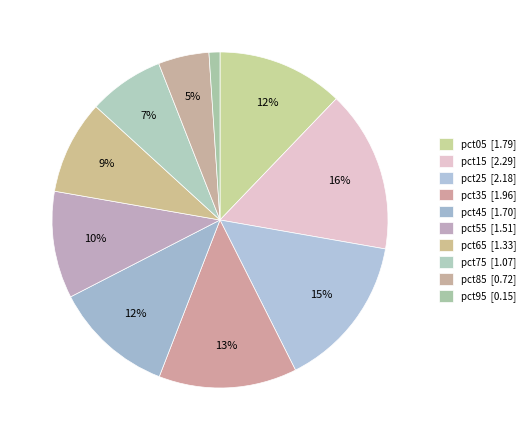

To the nearest percent, what percentage of the pie is pct65?

9%